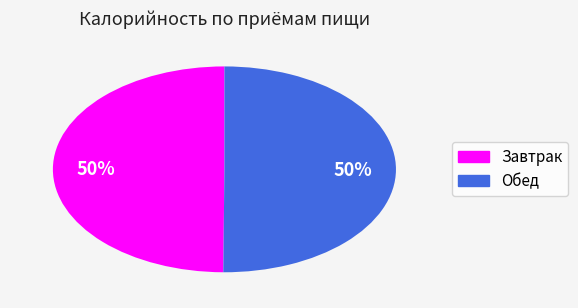

Approximately how many times larger is the value at Завтрак compared to Обед?

1.0